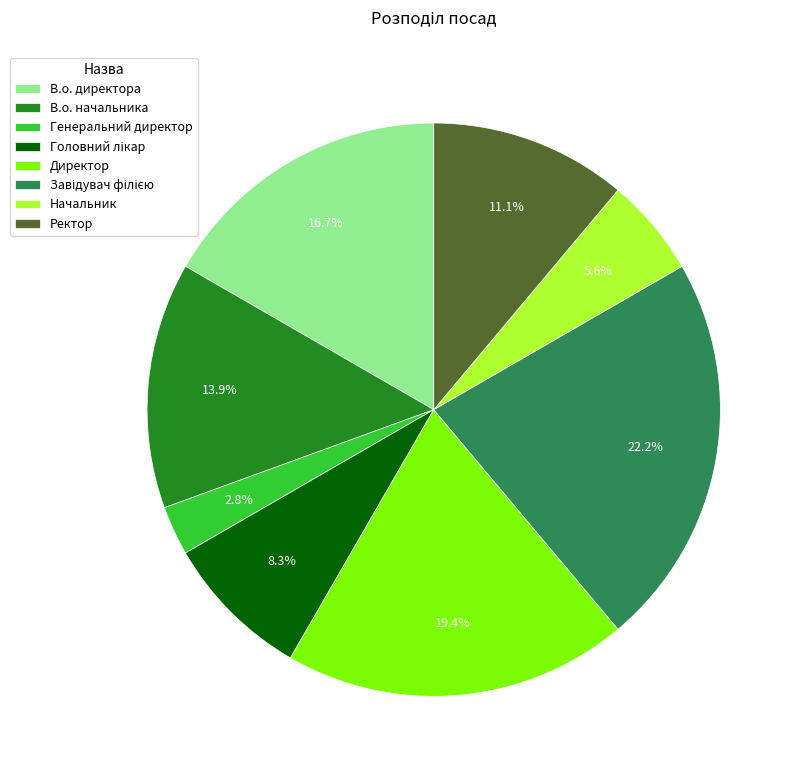

Is there any slice that represents more than half of the pie?

No